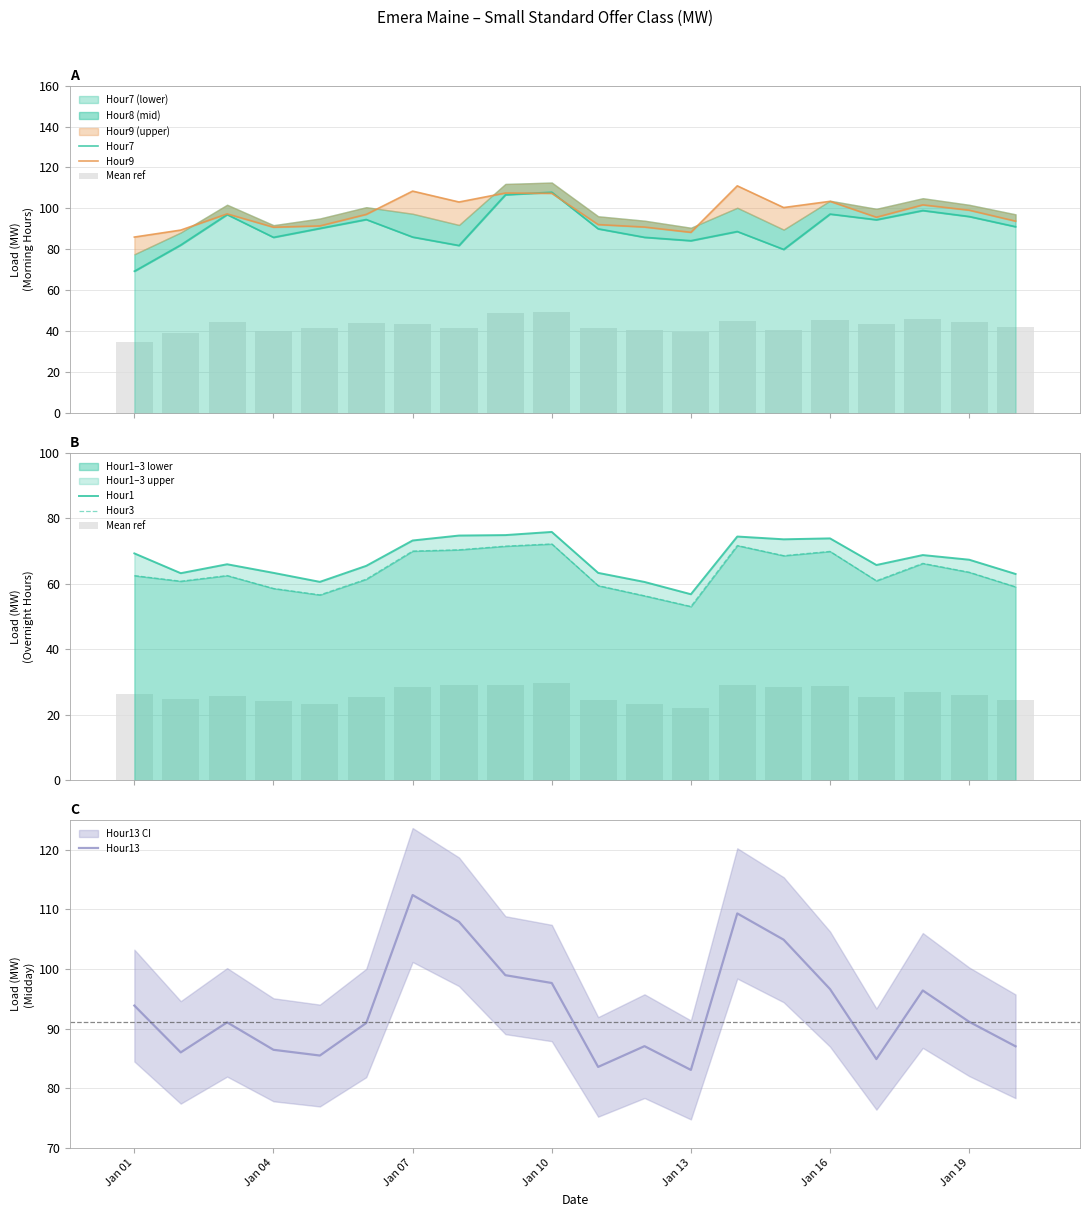

Which category has the highest value in the Hour13 series?

Jan 07